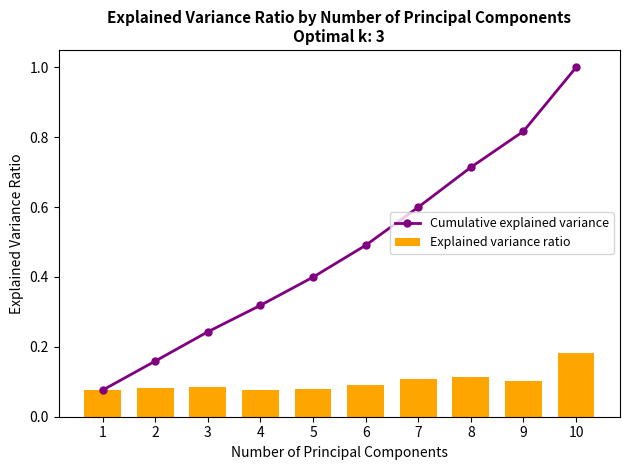

Reading left to right, transcribe all the data shown in this chart.

Cumulative explained variance: 0.1	0.2	0.2	0.3	0.4	0.5	0.6	0.7	0.8	1.0
Explained variance ratio: 0.1	0.1	0.1	0.1	0.1	0.1	0.1	0.1	0.1	0.2